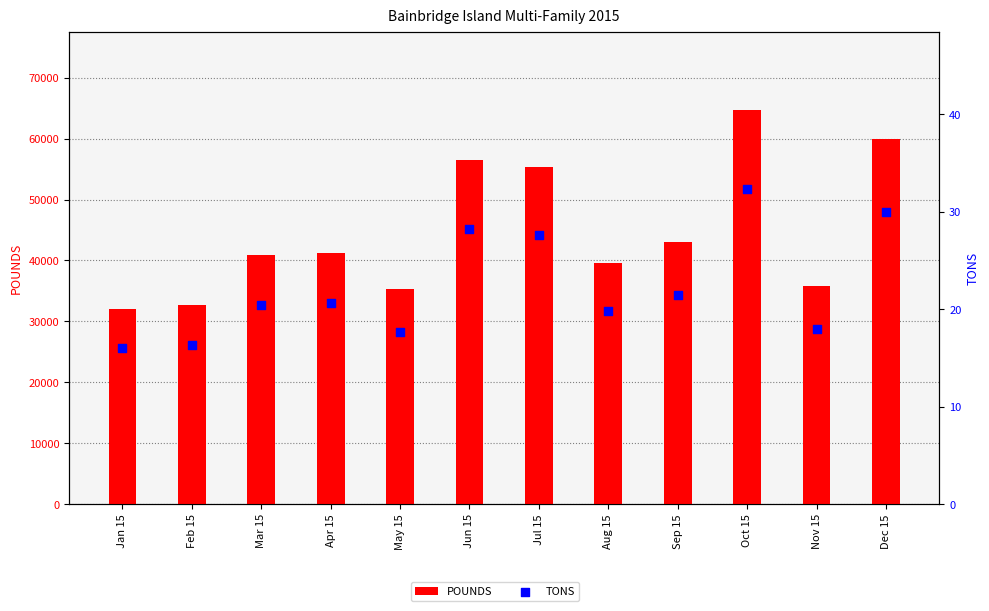

What are all the series names shown in the legend?

POUNDS, TONS